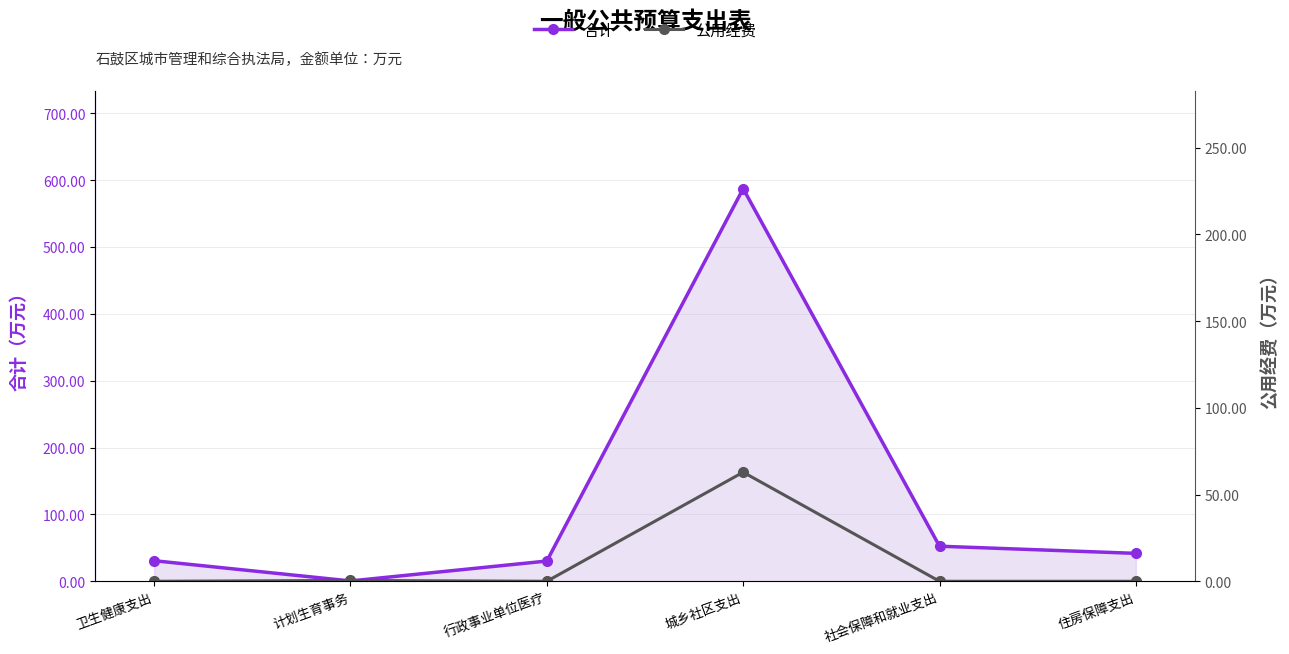

Is the value of 公用经费 at 计划生育事务 greater than the value of 合计 at 社会保障和就业支出?

No